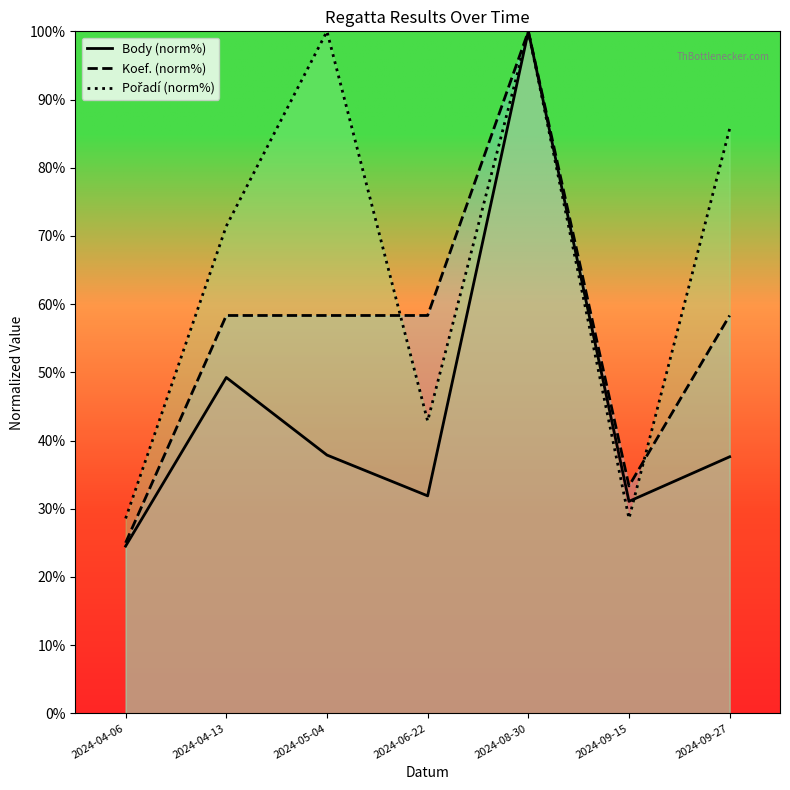

After their last crossing, which series has the higher values: Pořadí (norm%) or Koef. (norm%)?

Pořadí (norm%)